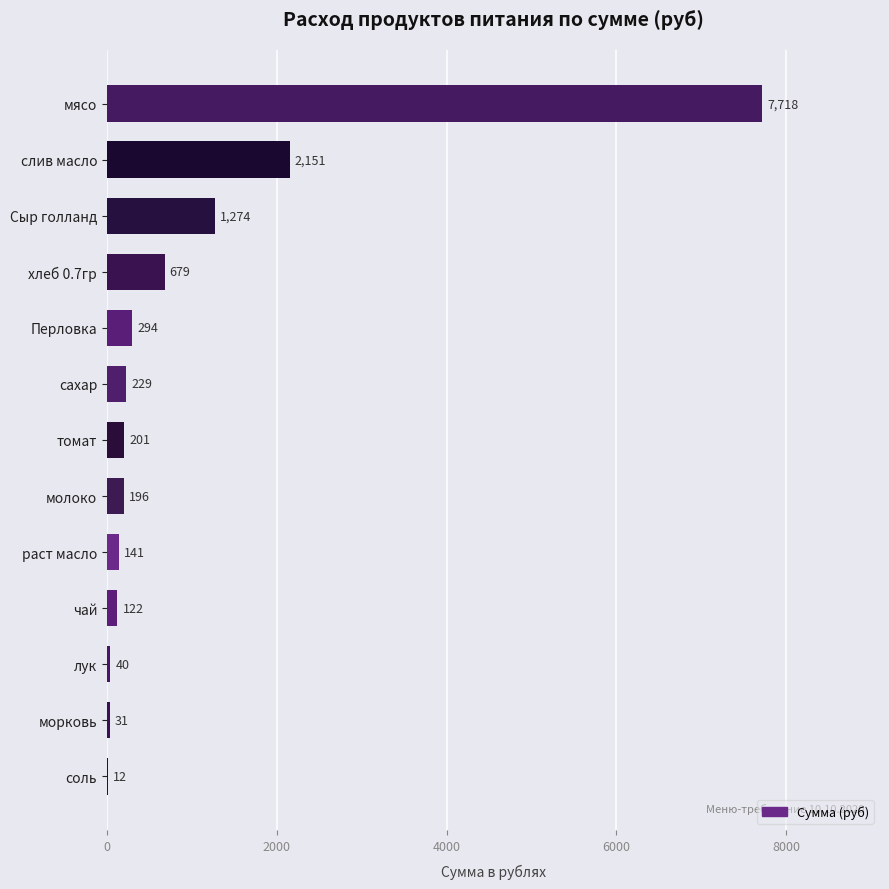

What is the approximate value at томат?

201.3